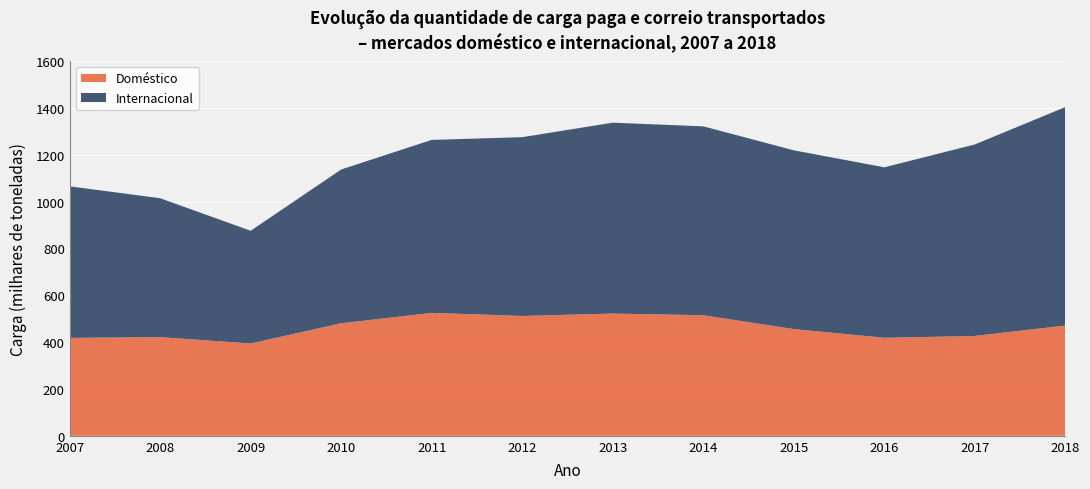

Which series has the largest total across all categories?

Internacional